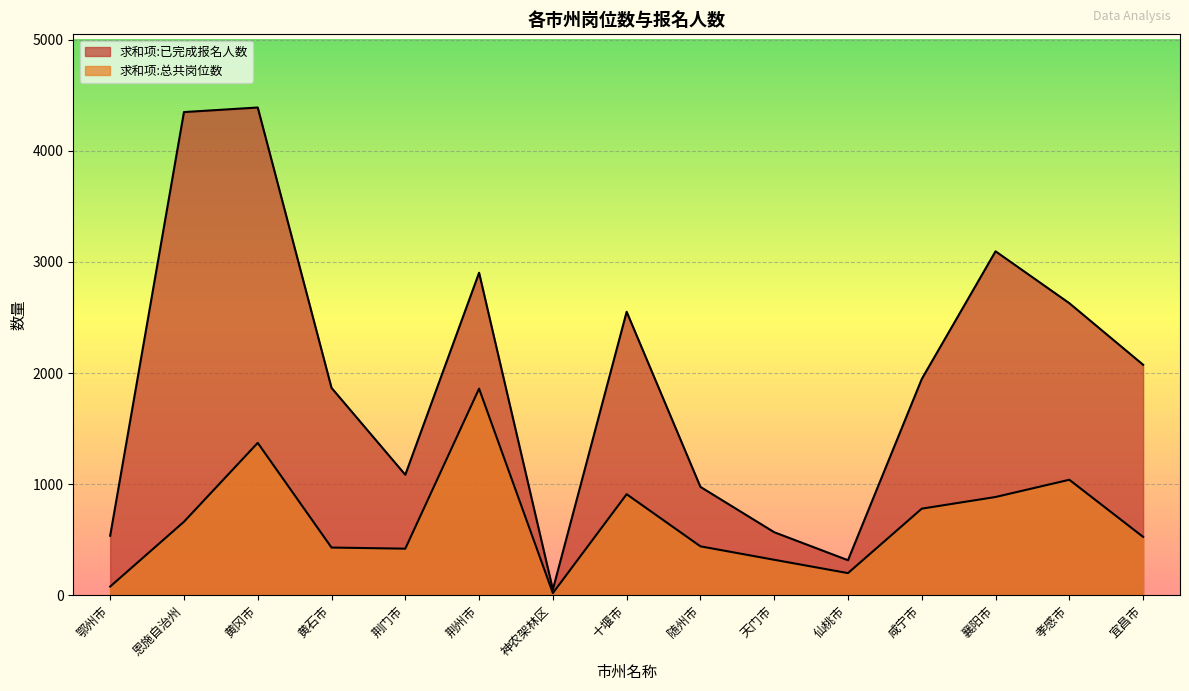

What is the value of the 求和项:已完成报名人数 point at the 5th from the left?

1085